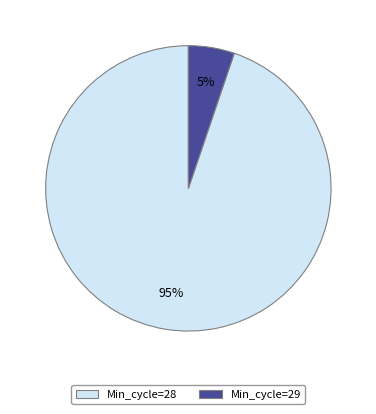

Is it true that Min_cycle=28 is 84% of the pie?

False